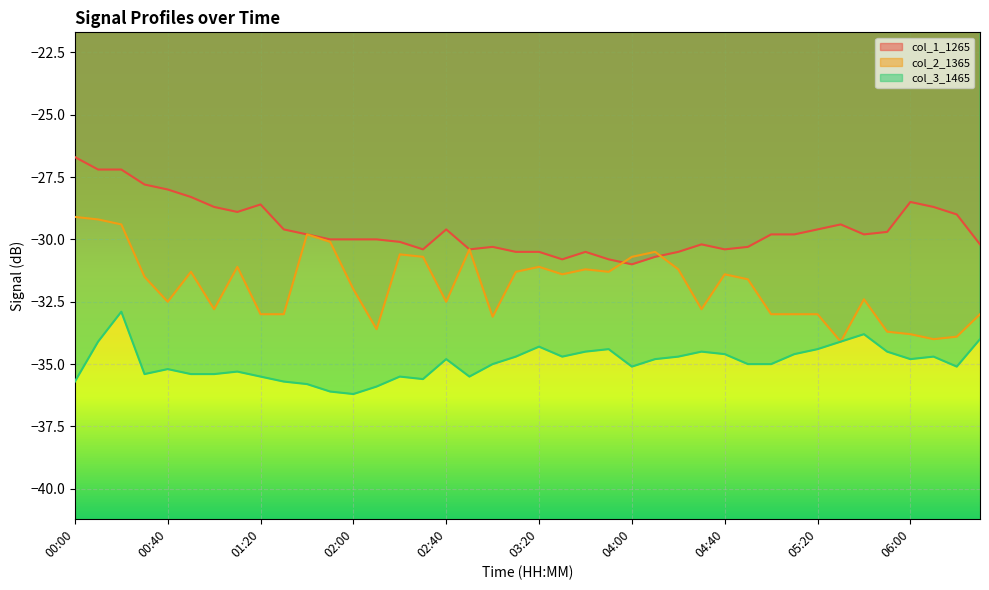

True or false: col_1_1265 and col_3_1465 cross at least once.

False